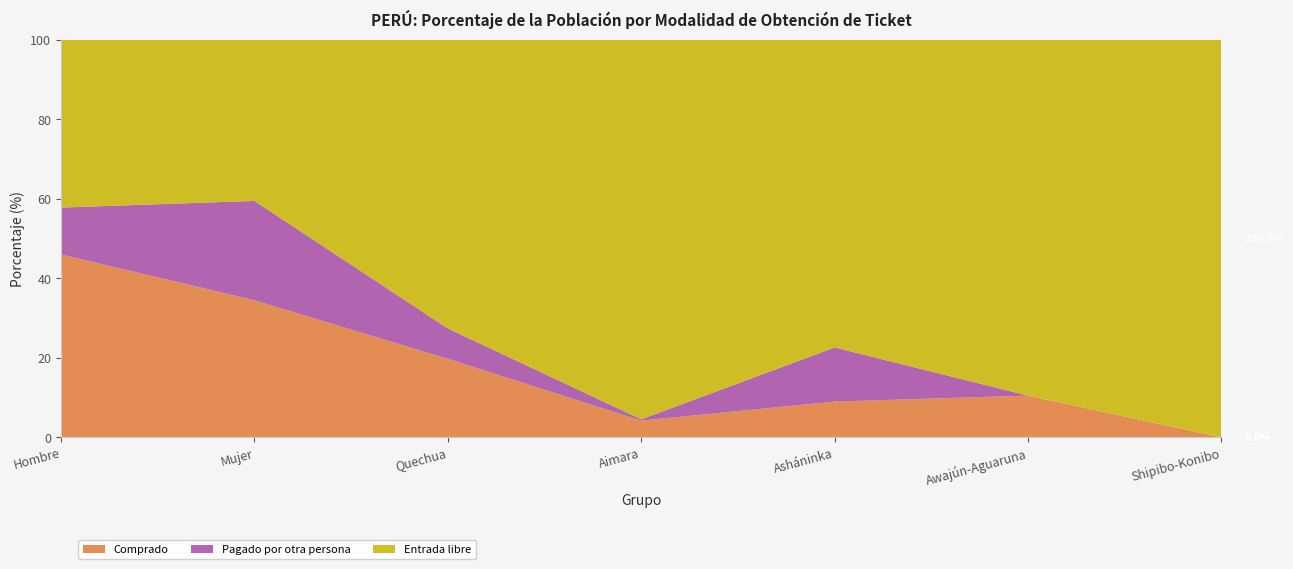

What is the approximate value of Comprado at Awajún-Aguaruna?

10.5